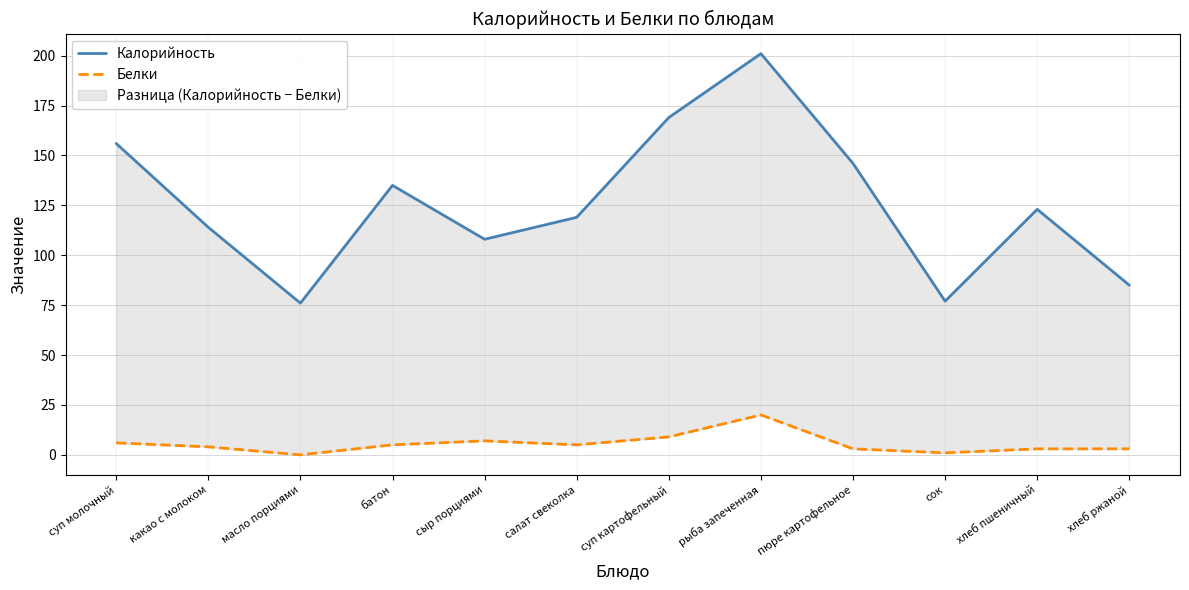

How many data points in Калорийность are less than 123?

6